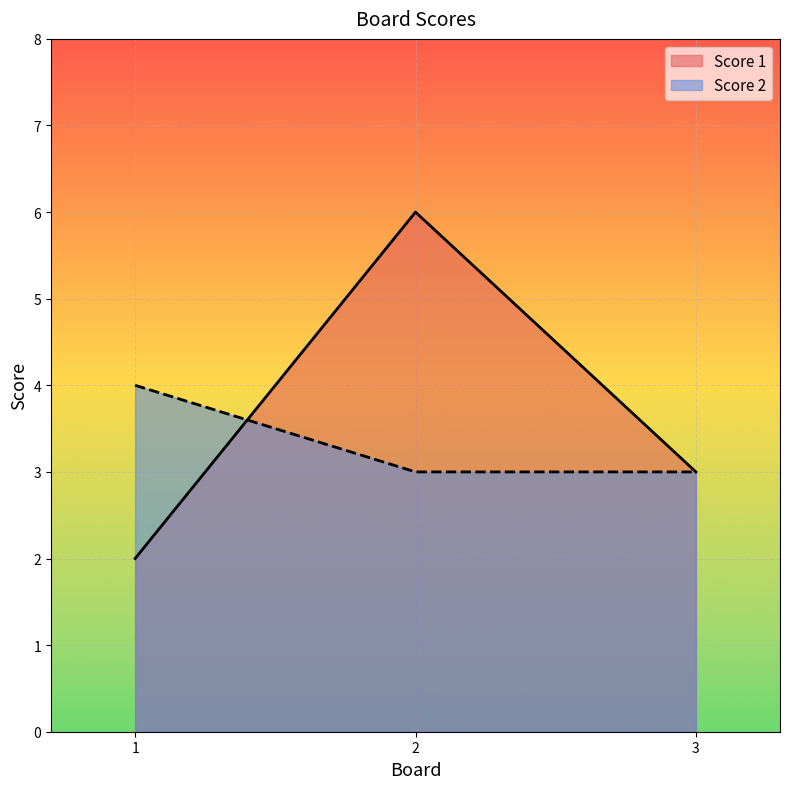

At how many categories does at least one series exceed 2?

3